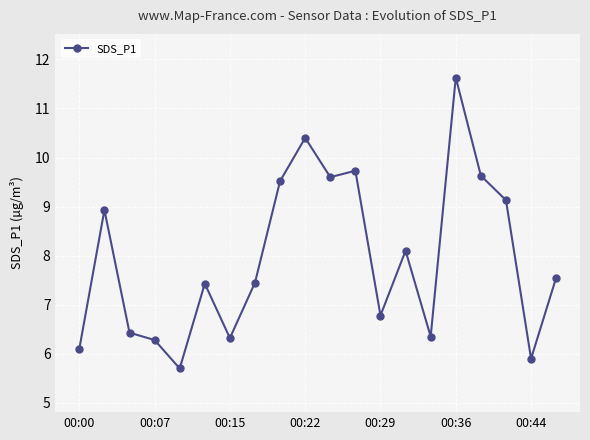

Does the chart display data point markers on the line(s)?

Yes